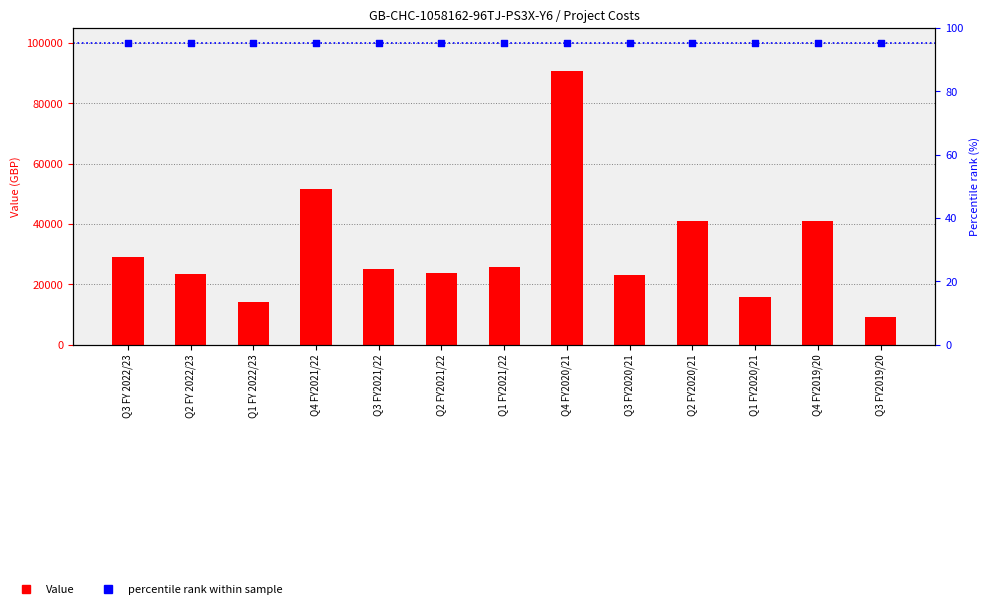

At which category is the sum across all series the highest?

Q4 FY2020/21